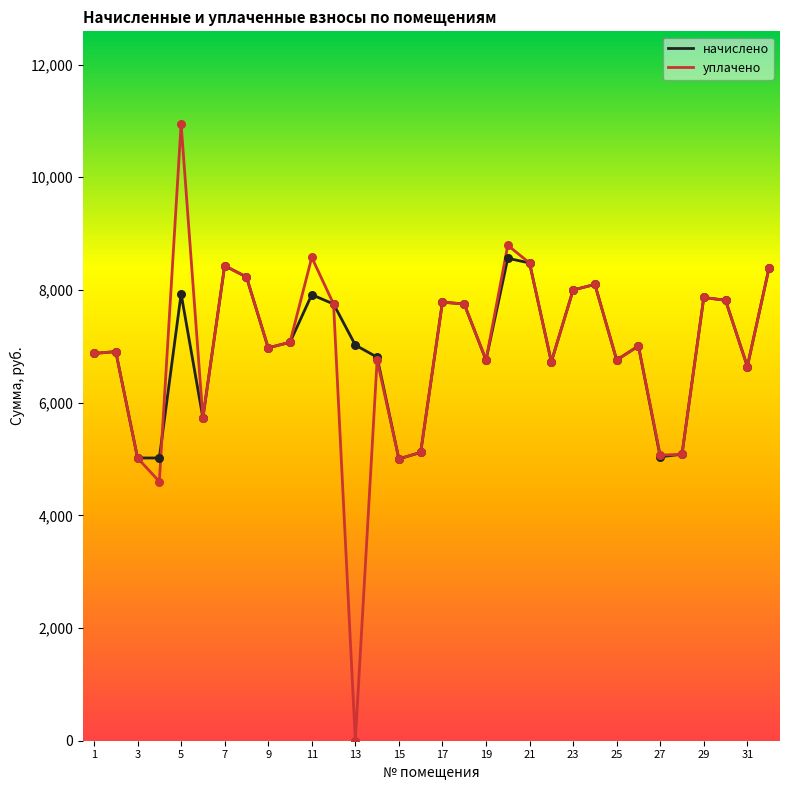

What is the maximum value for начислено?

8561.5